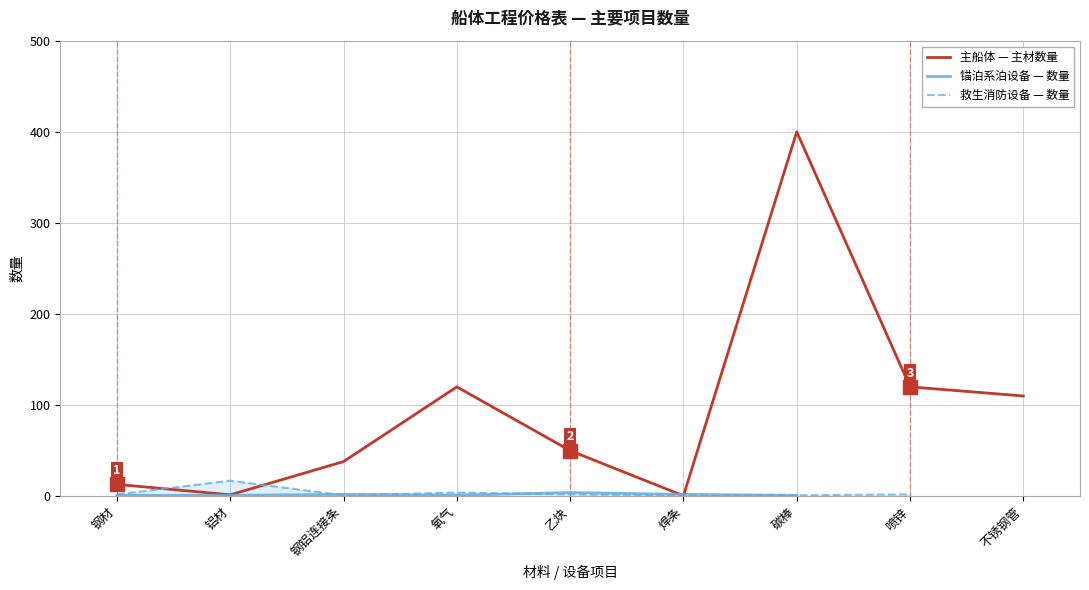

The value of 救生消防设备 — 数量 at 氧气 is 2.6. True or false?

False